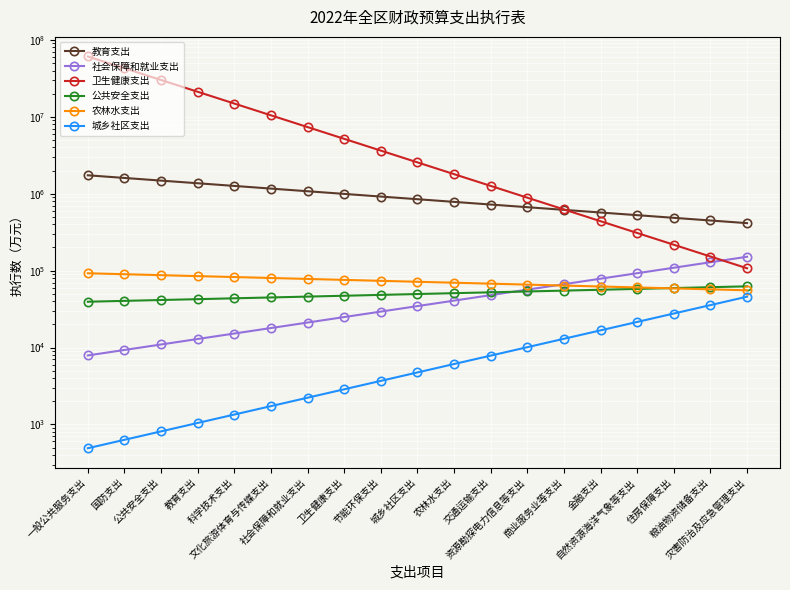

What is the difference between the 社会保障和就业支出 values at 城乡社区支出 and 卫生健康支出?

9669.7